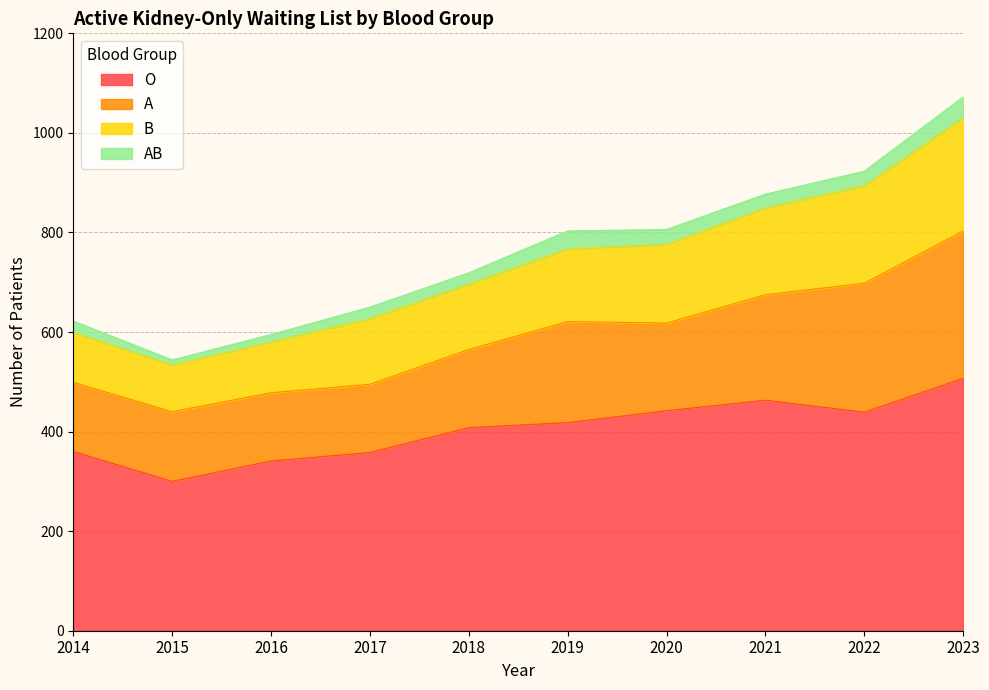

Which category has the lowest value in the O series?

2015